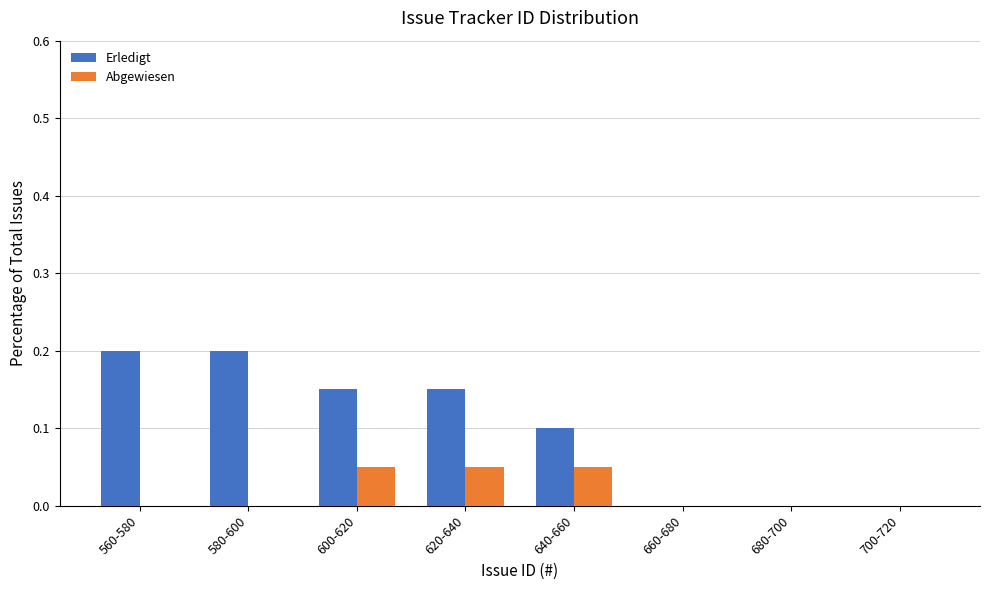

The value of Erledigt at 640-660 is 0.0. True or false?

False